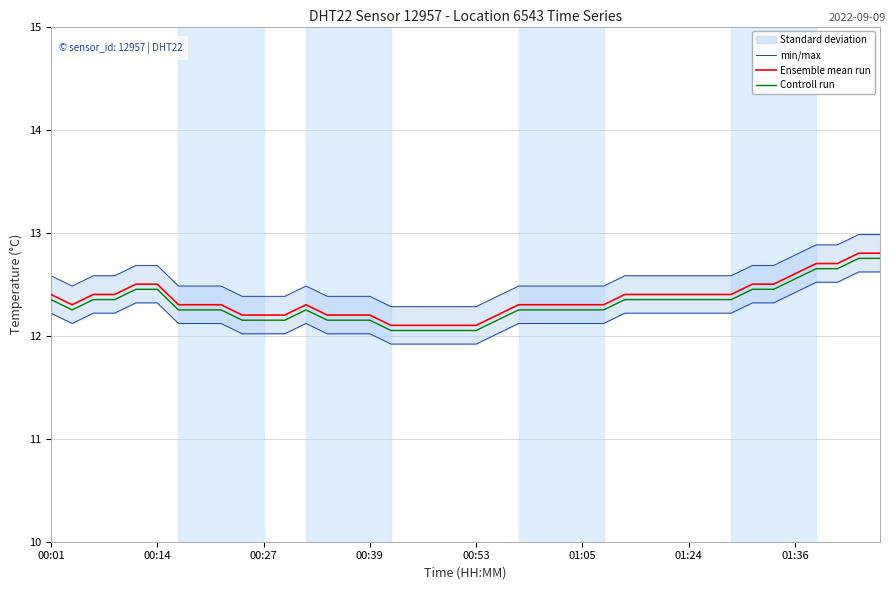

True or false: Controll run and Ensemble mean run cross at least once.

False